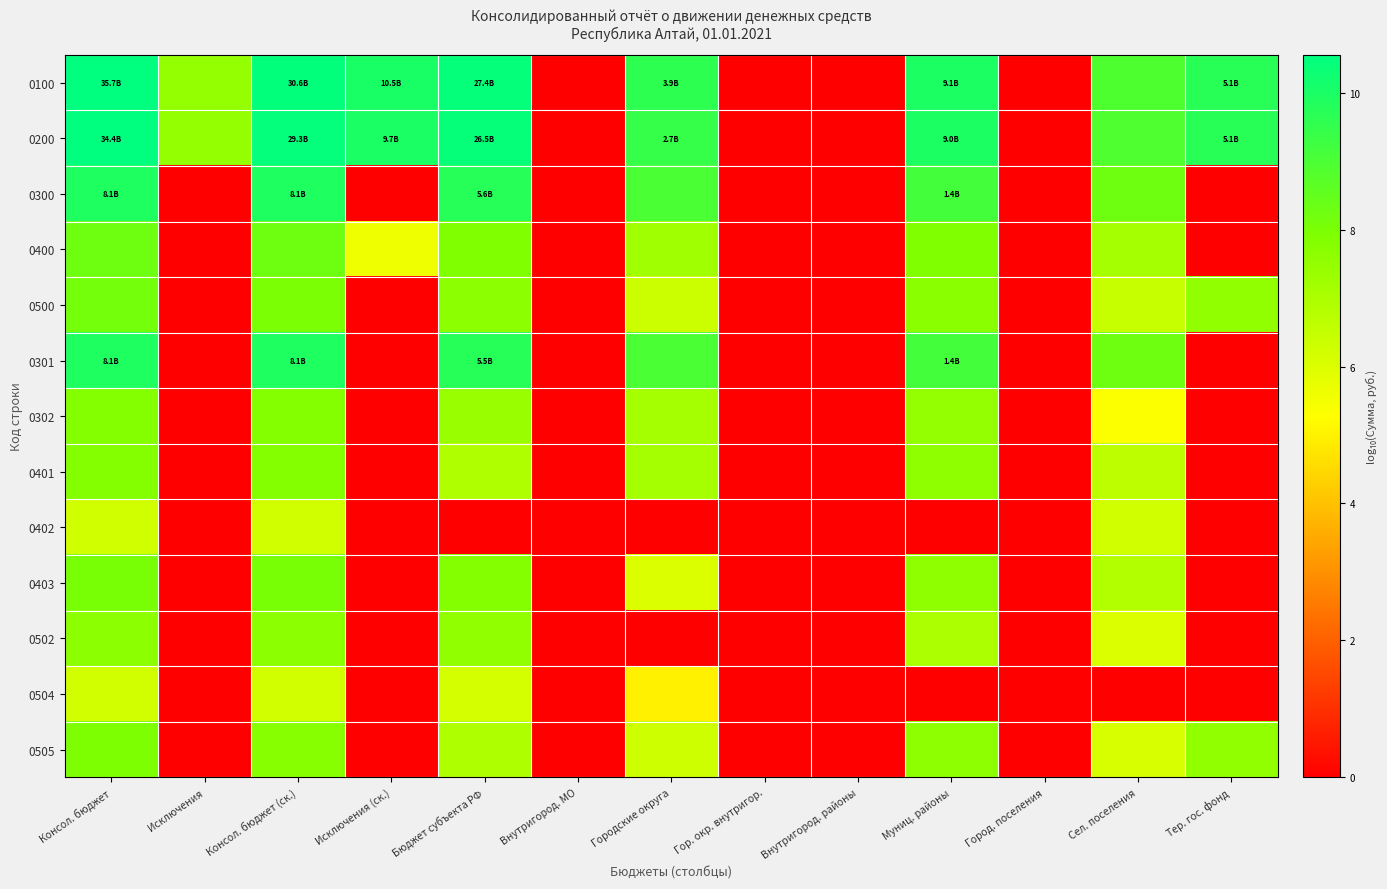

Which has a higher value, Исключения (ск.) or Исключения?

Исключения (ск.)